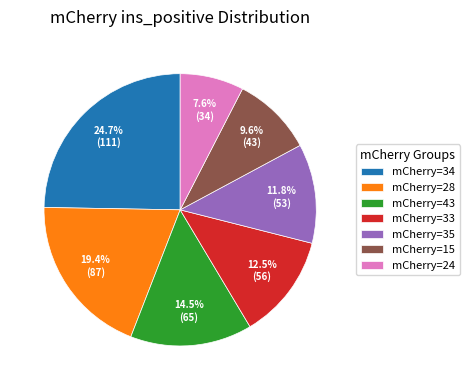

Rank the categories by value from lowest to highest.

mCherry=24, mCherry=15, mCherry=35, mCherry=33, mCherry=43, mCherry=28, mCherry=34